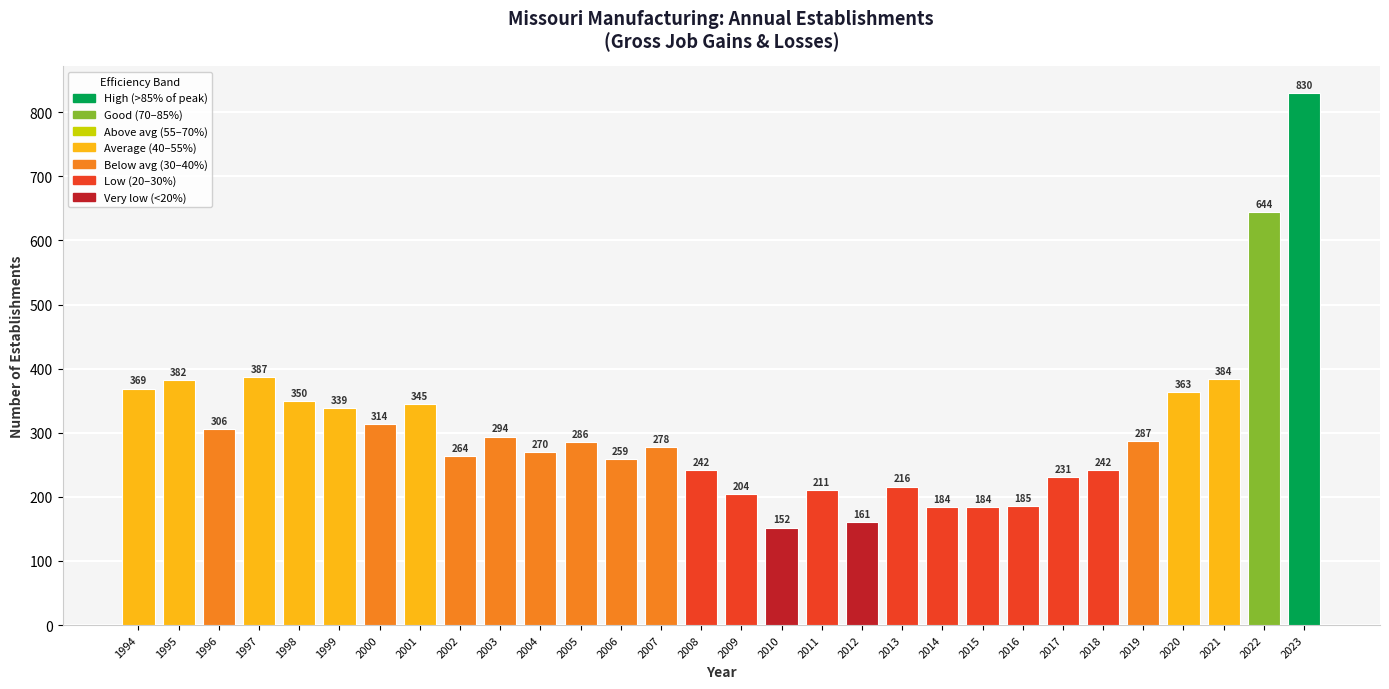

Between 2023 and 2003, which is larger?

2023